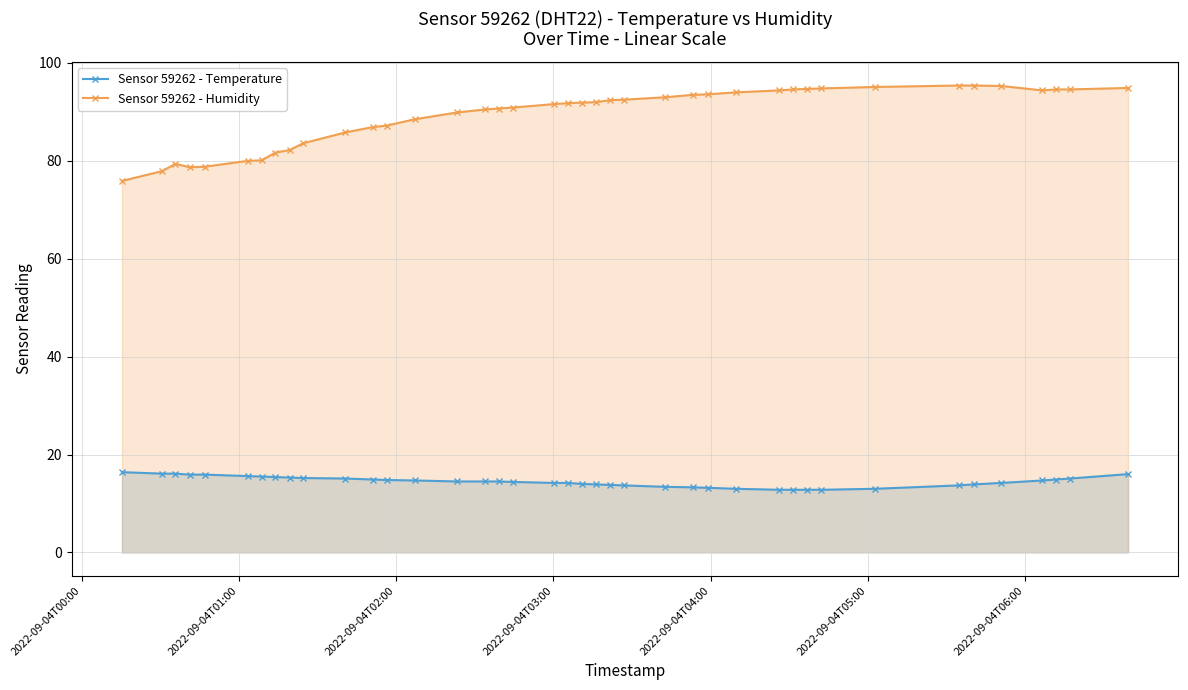

What is the sum of all Sensor 59262 - Temperature values?

578.2